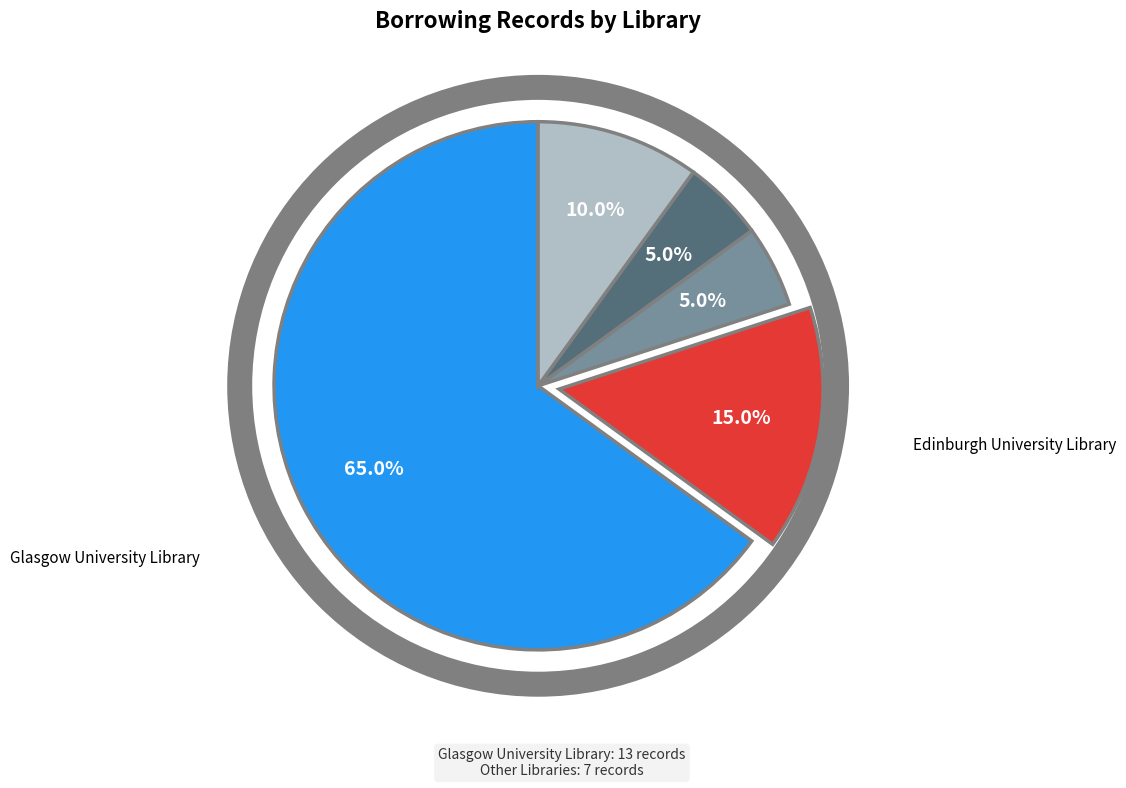

To the nearest percent, what is the difference between the largest and smallest slice percentages?

60%